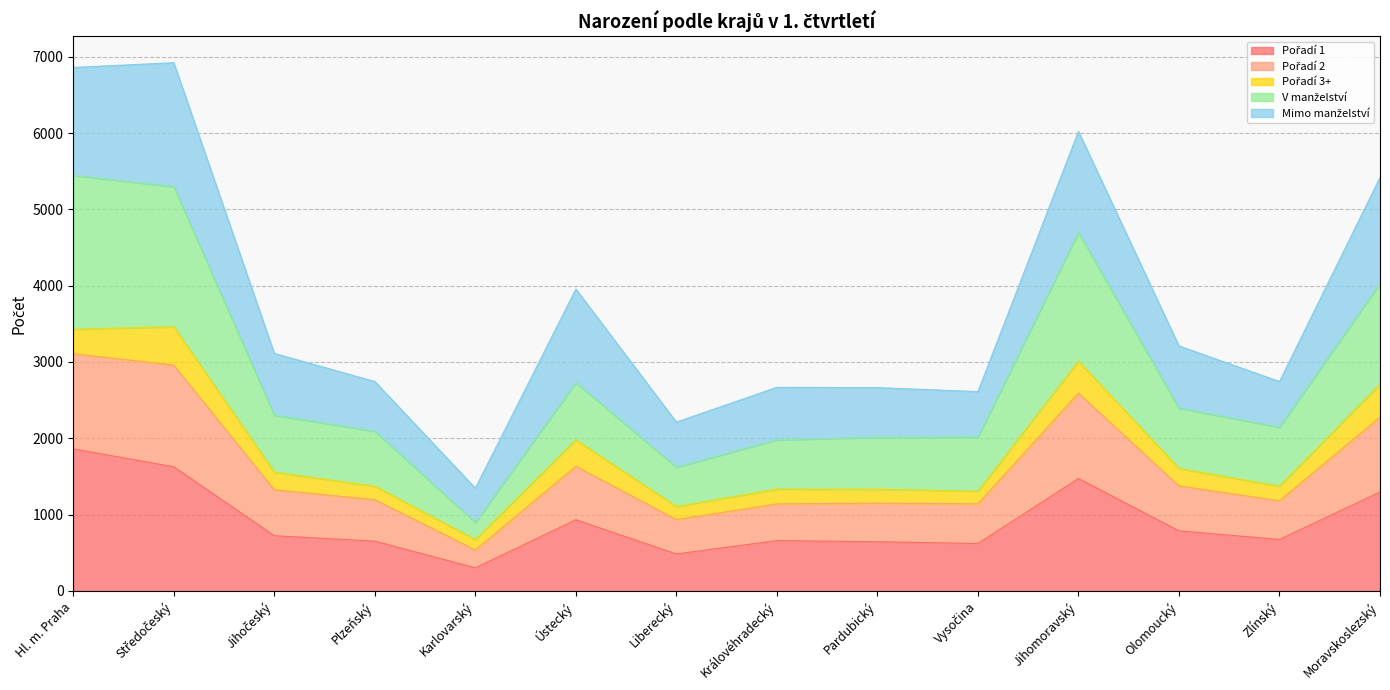

In V manželství, how many points are lower than both neighbors (excluding endpoints)?

3